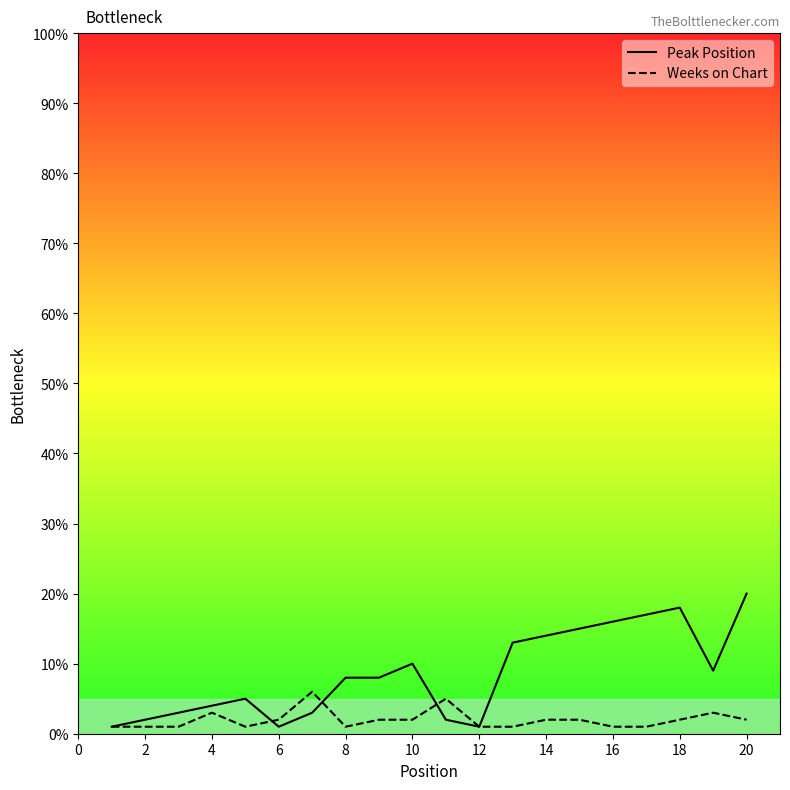

What is the maximum value shown in the chart?

20